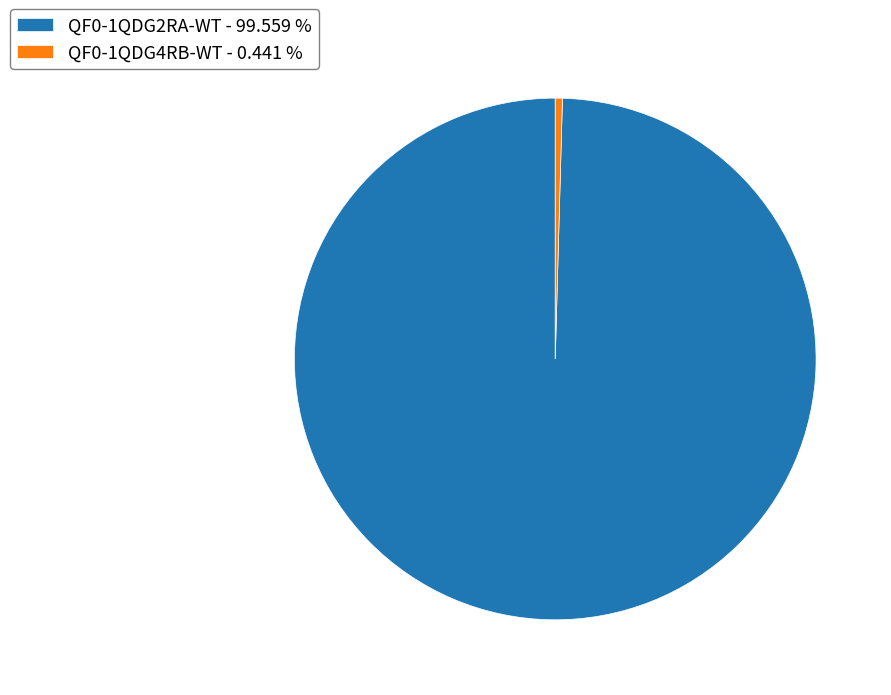

Which has a higher value, QF0-1QDG2RA-WT - 99.559 % or QF0-1QDG4RB-WT - 0.441 %?

QF0-1QDG2RA-WT - 99.559 %